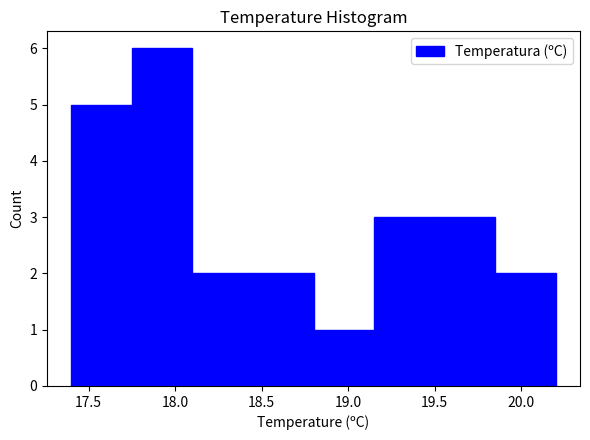

Over which range of the x-axis is the bar tallest?

17.75 to 18.10